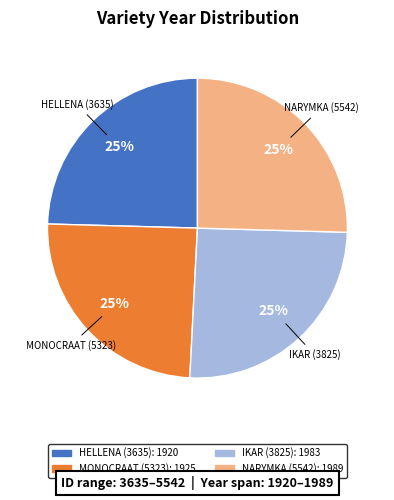

To the nearest percent, what is the average slice percentage?

25%